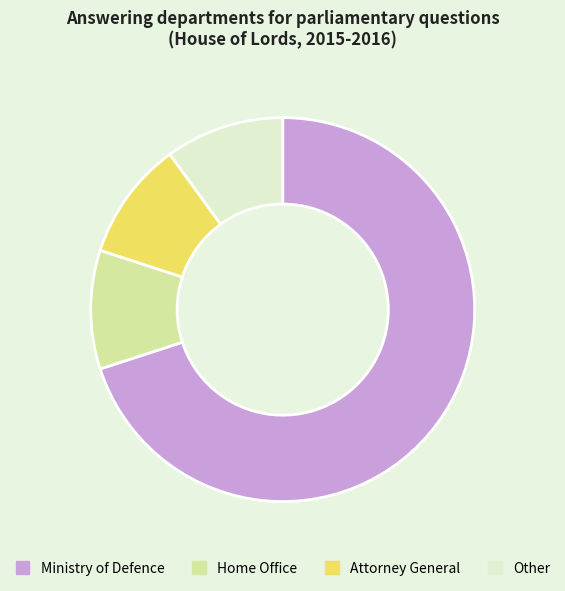

Is there a majority slice in this chart?

Yes